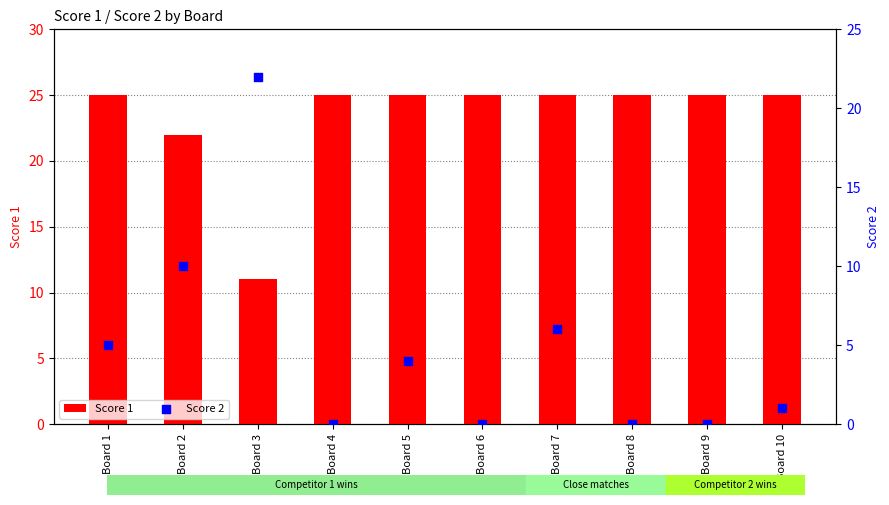

What is the total value across all series at Board 10?

26